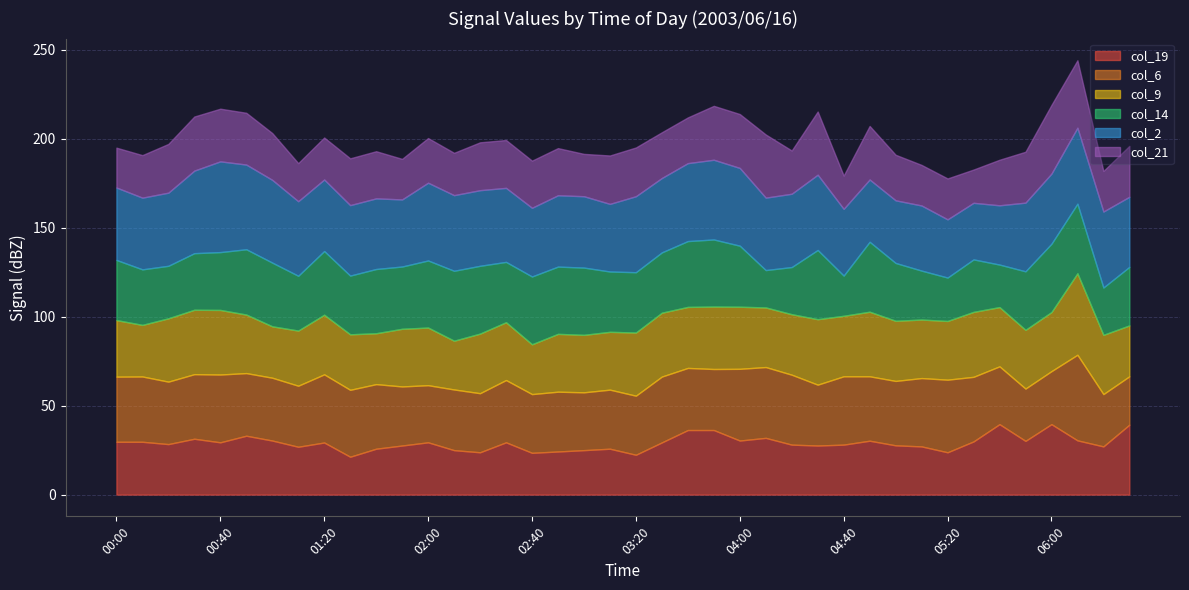

Count the number of categories in the chart.

40